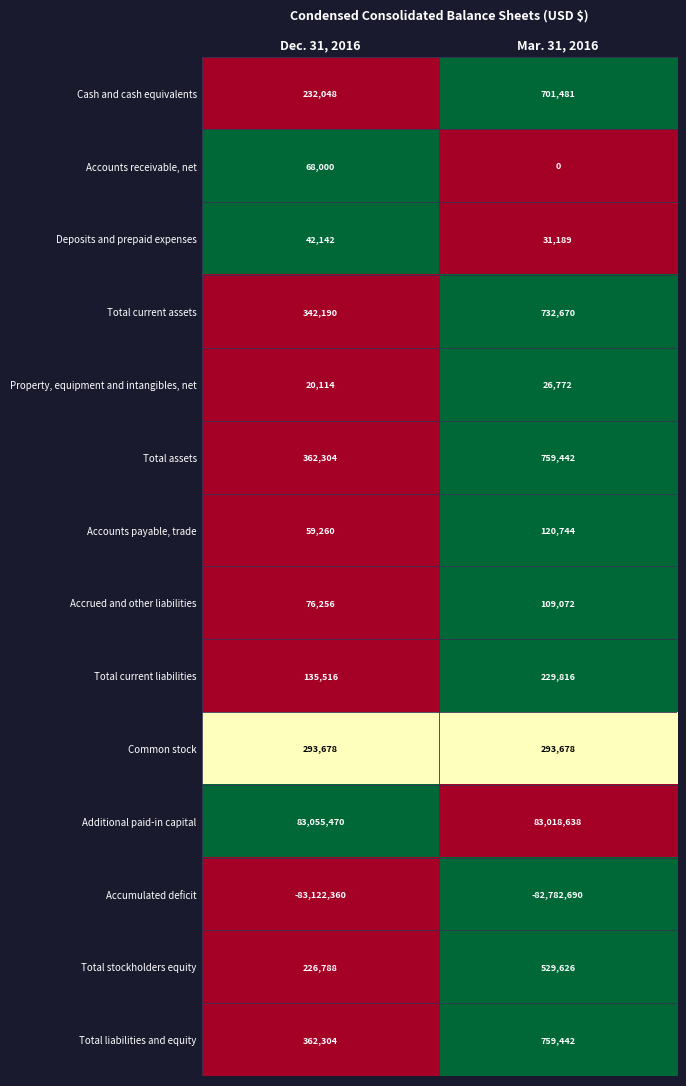

Which category has the highest value in the Accounts payable, trade series?

Mar. 31, 2016